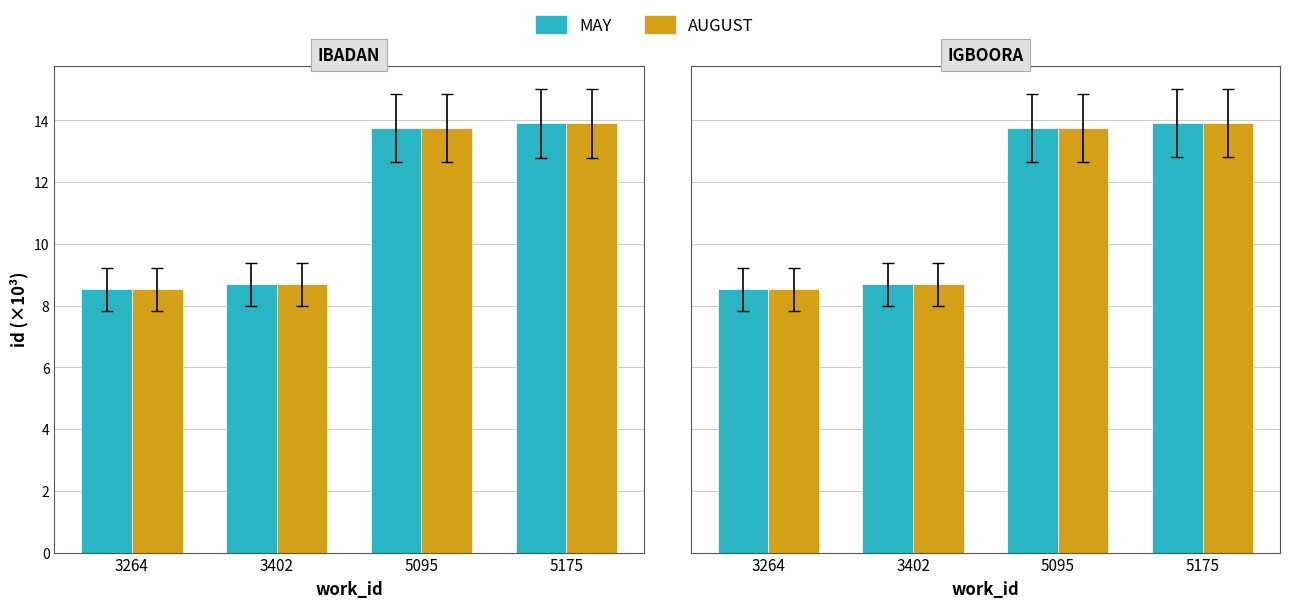

What are all the series names shown in the legend?

MAY, AUGUST